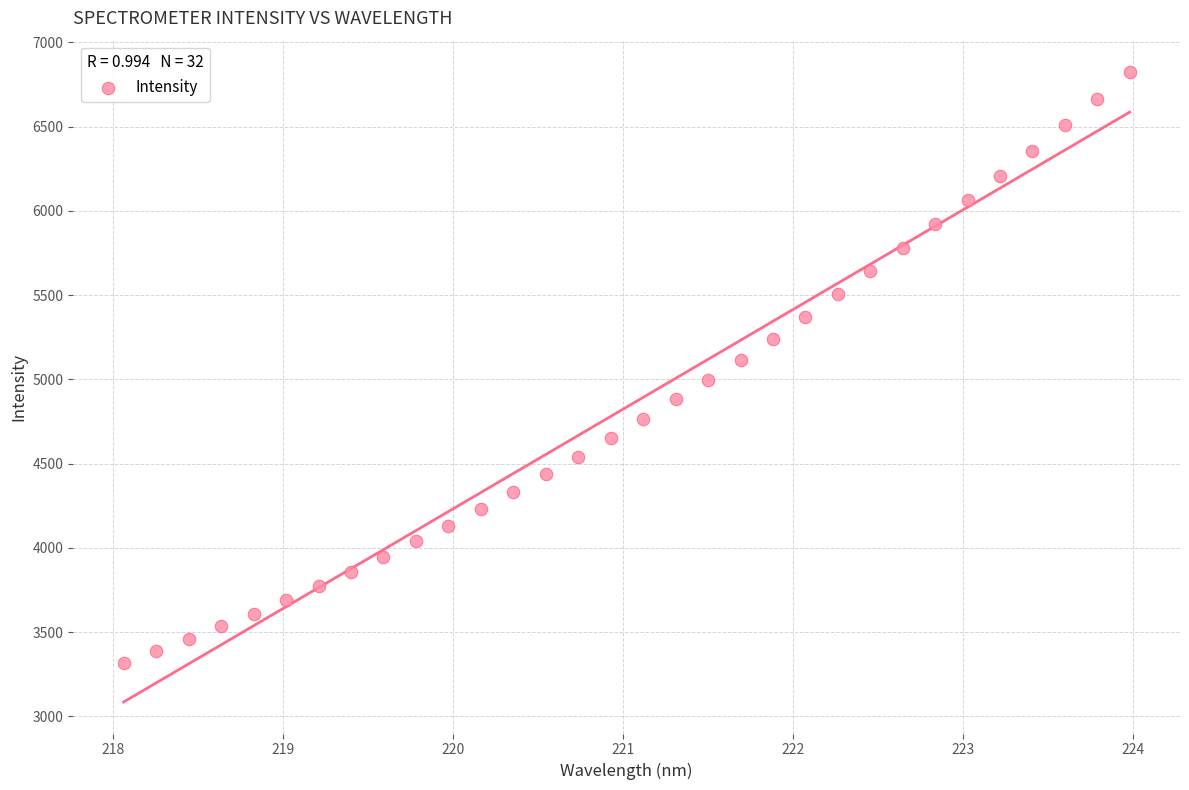

What is the range of Y values (max minus min)?

3507.2